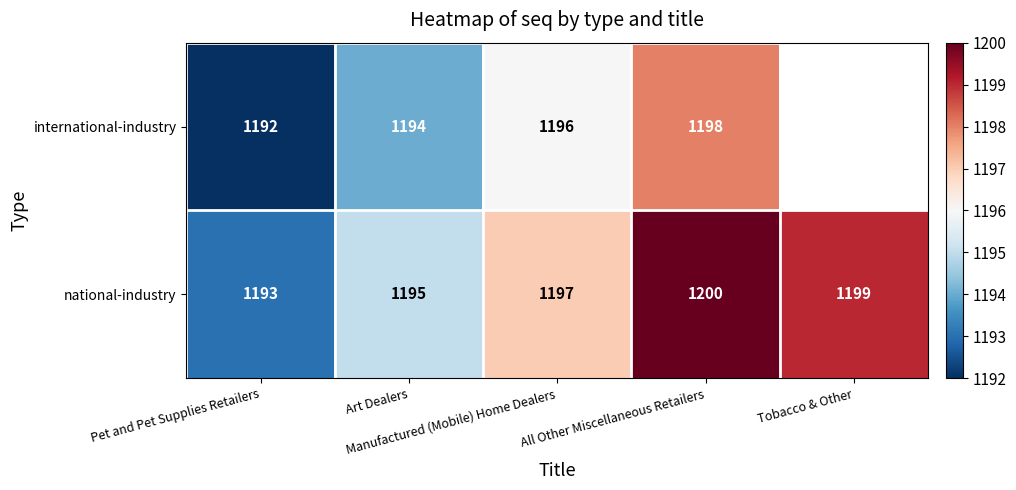

What is the maximum value for national-industry?

1200